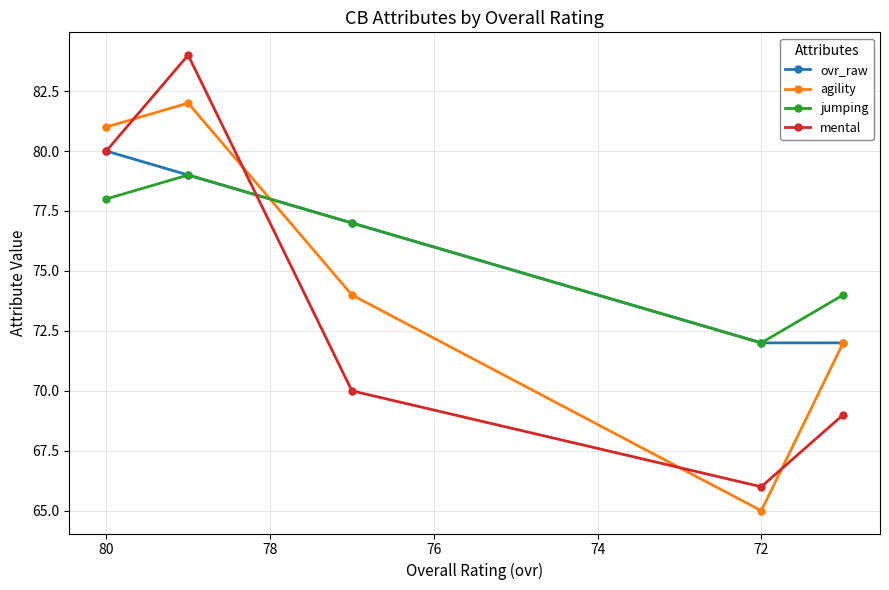

What is the average value of the mental series?

74